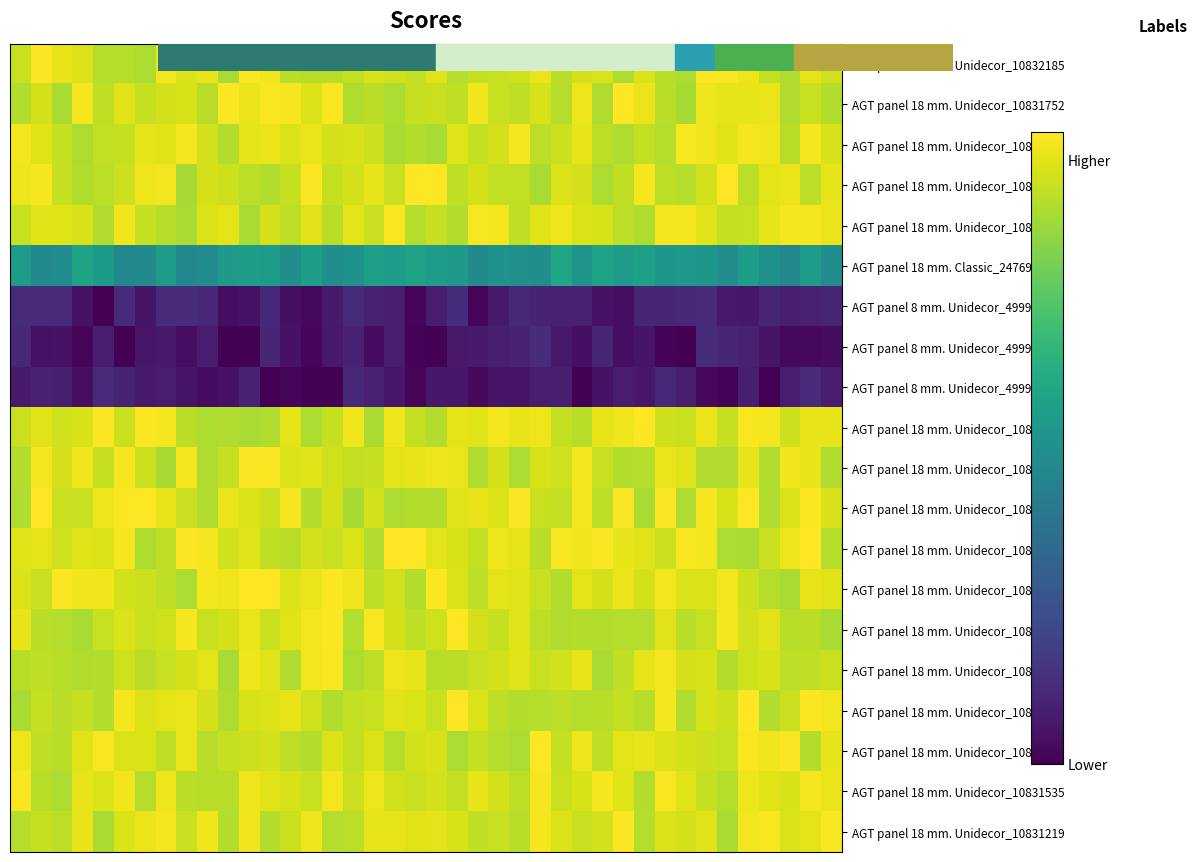

Rank the series by their maximum value, from lowest to highest.

AGT panel 8 mm. Unidecor_49990919, AGT panel 8 mm. Unidecor_49991054, AGT panel 8 mm. Unidecor_49991056, AGT panel 18 mm. Classic_247690944, AGT panel 18 mm. Unidecor_10831651, AGT panel 18 mm. Unidecor_10832174, AGT panel 18 mm. Unidecor_10832172, AGT panel 18 mm. Unidecor_10831535, AGT panel 18 mm. Unidecor_10831219, AGT panel 18 mm. Unidecor_10832033, AGT panel 18 mm. Unidecor_10832185, AGT panel 18 mm. Unidecor_10831653, AGT panel 18 mm. Unidecor_10832173, AGT panel 18 mm. Unidecor_10831650, AGT panel 18 mm. Unidecor_10831752, AGT panel 18 mm. Unidecor_10831857, AGT panel 18 mm. Unidecor_10831645, AGT panel 18 mm. Unidecor_10832039, AGT panel 18 mm. Unidecor_10831919, AGT panel 18 mm. Unidecor_10831741